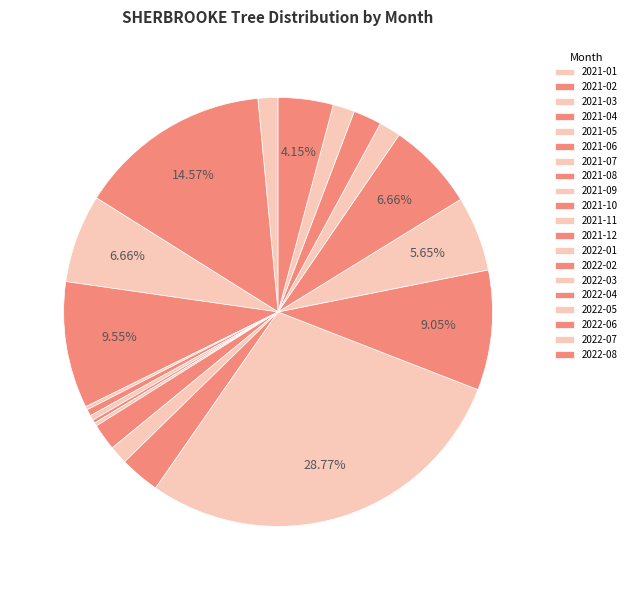

Is there any slice that represents more than half of the pie?

No